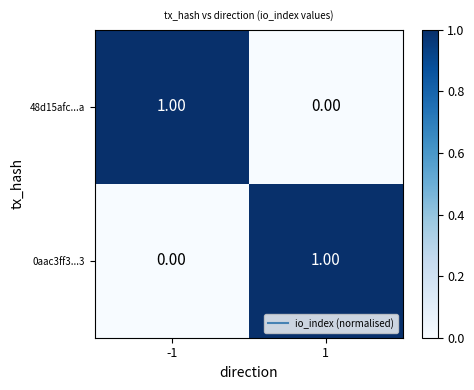

Rank the categories by 0aac3ff3...3 value from lowest to highest.

-1, 1